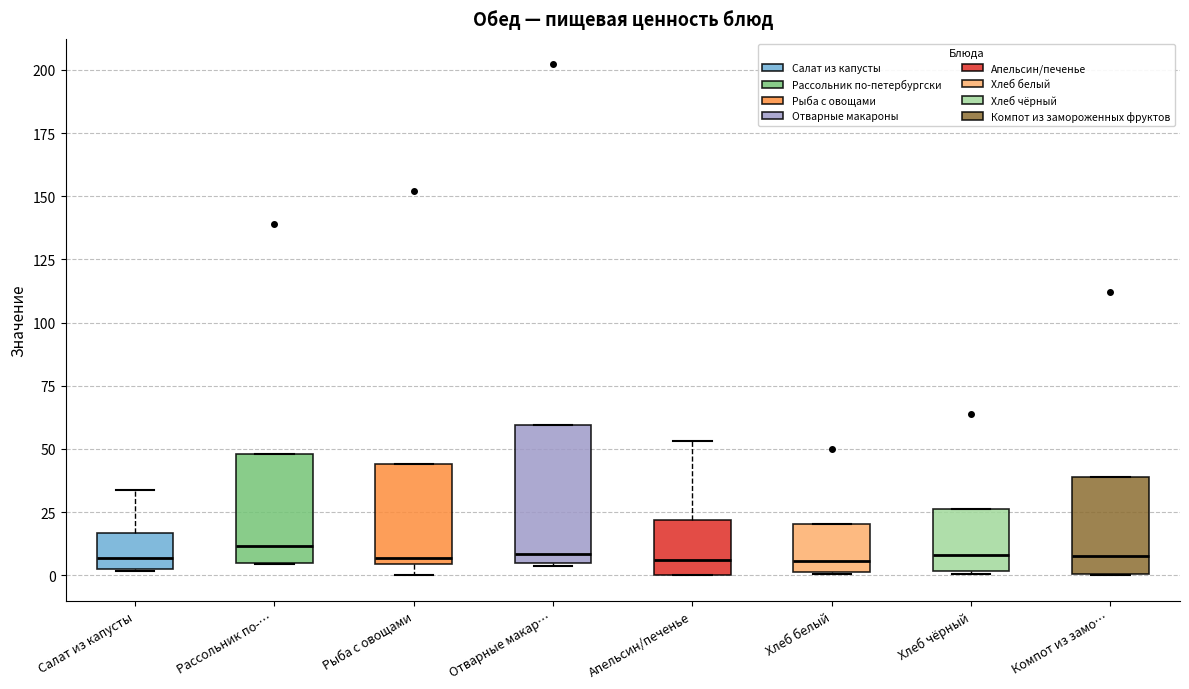

Where does the median line of the box for Апельсин/печенье sit on the y-axis? The values are not printed on the chart, so give them approximately, as read against the axis.

5